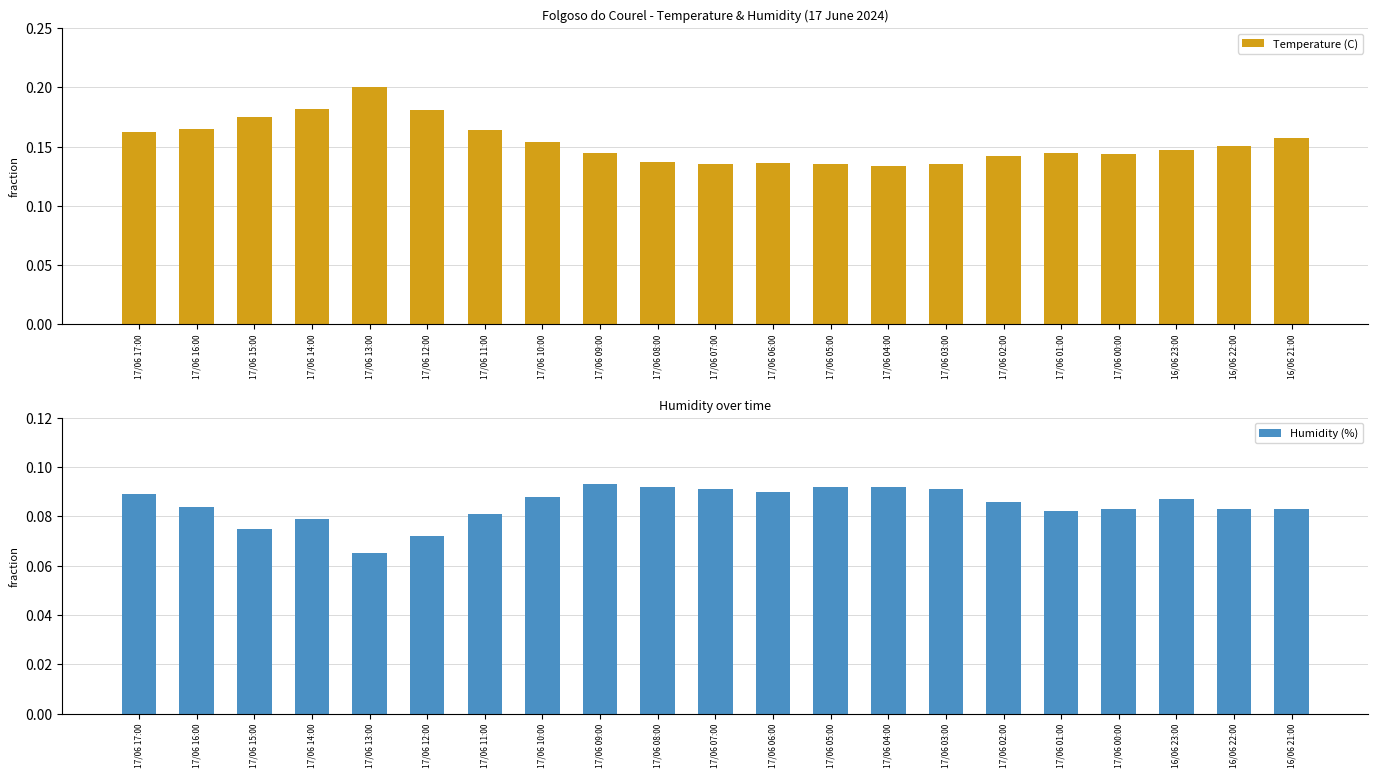

Rank the categories by Humidity (%) value from lowest to highest.

17/06 13:00, 17/06 12:00, 17/06 15:00, 17/06 14:00, 17/06 11:00, 17/06 01:00, 17/06 00:00, 16/06 22:00, 16/06 21:00, 17/06 16:00, 17/06 02:00, 16/06 23:00, 17/06 10:00, 17/06 17:00, 17/06 06:00, 17/06 07:00, 17/06 03:00, 17/06 08:00, 17/06 05:00, 17/06 04:00, 17/06 09:00